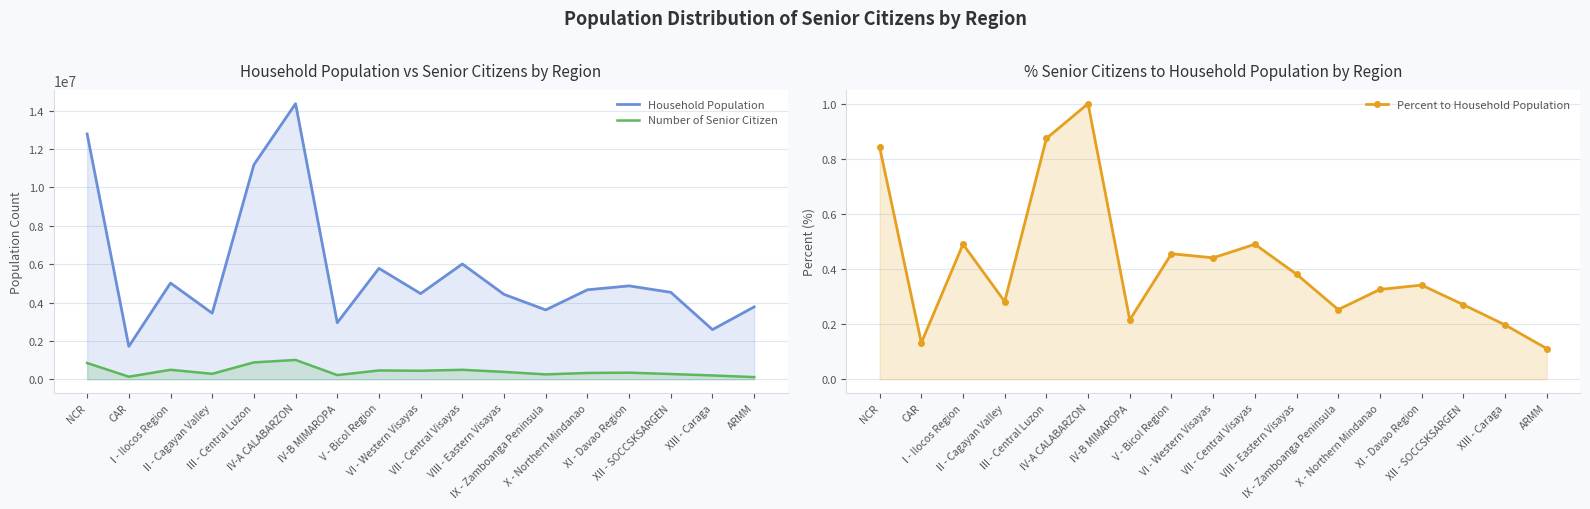

How many series are shown in this chart?

3